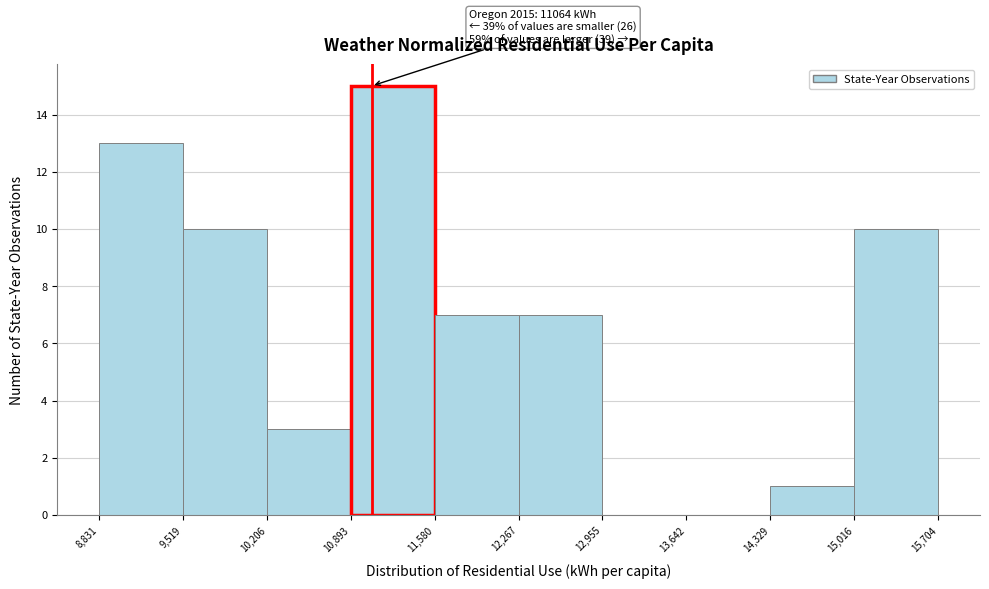

Which range on the x-axis has the tallest bar?

10,893 to 11,580